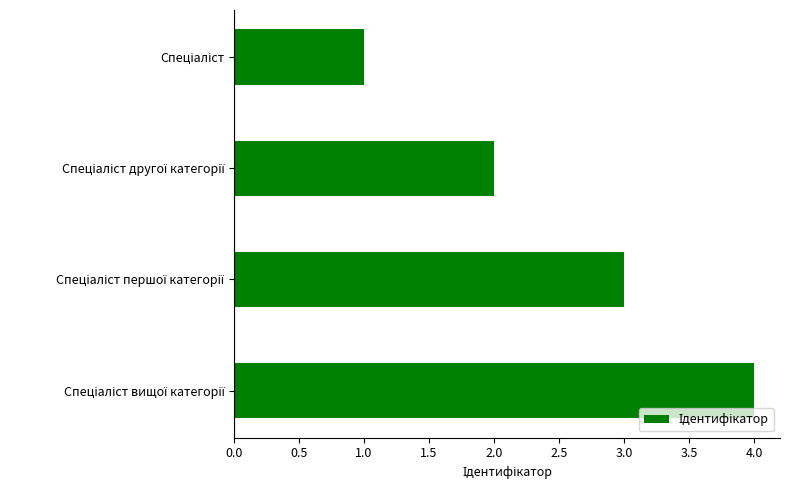

What is the greatest value displayed?

4